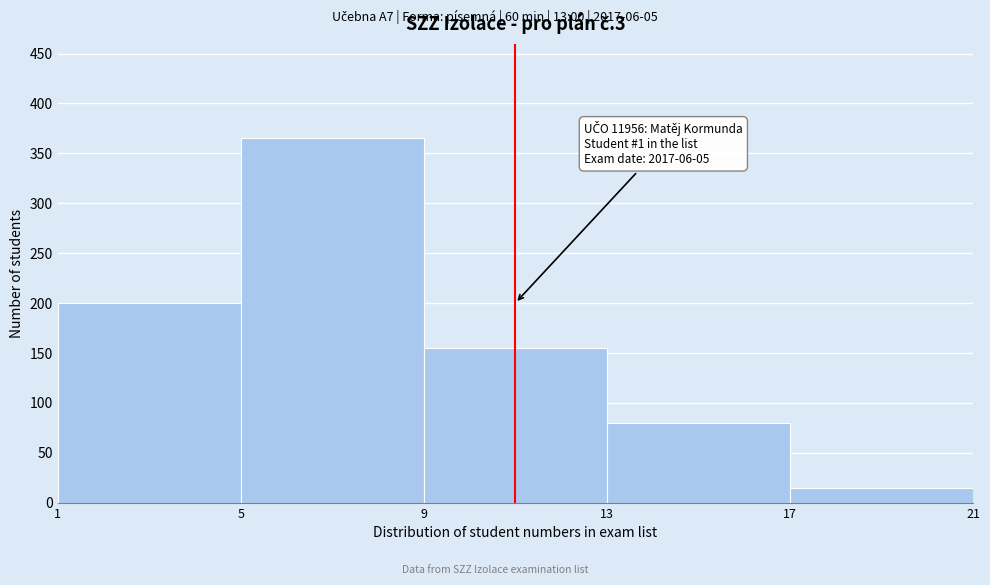

Which range on the x-axis has the tallest bar?

5 to 9